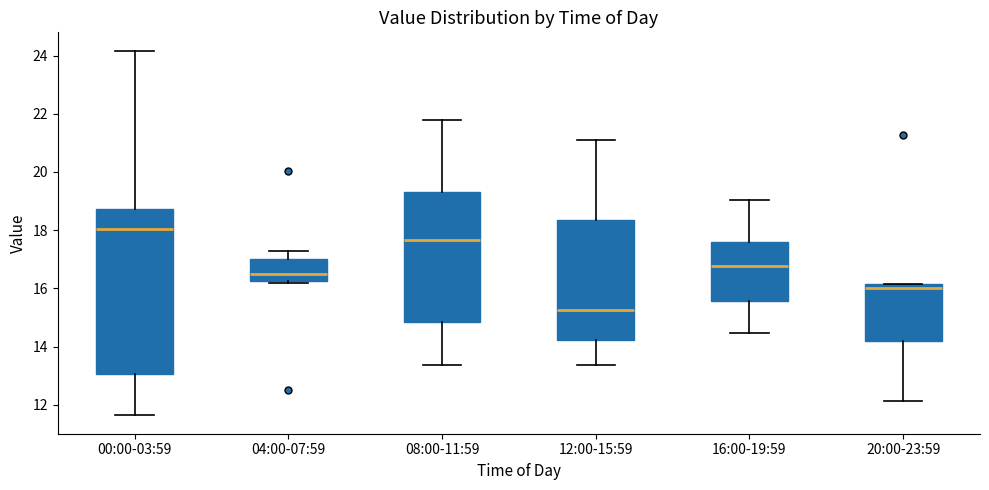

Reading left to right, transcribe this box plot: for each box, give where its median line is, the range the box spans, and where its two whiskers end, as read against the y-axis. The values are not printed on the chart, so give them approximately, as read against the axis.

00:00-03:59: median 18.0, box 13.0 to 18.8, whiskers 11.6 to 24.2
04:00-07:59: median 16.6, box 16.2 to 17.0, whiskers 16.2 (just below the box's lower edge) to 17.2
08:00-11:59: median 17.6, box 14.8 to 19.4, whiskers 13.4 to 21.8
12:00-15:59: median 15.2, box 14.2 to 18.4, whiskers 13.4 to 21.2
16:00-19:59: median 16.8, box 15.6 to 17.6, whiskers 14.4 to 19.0
20:00-23:59: median 16.0, box 14.2 to 16.2, whiskers 12.2 to 16.2